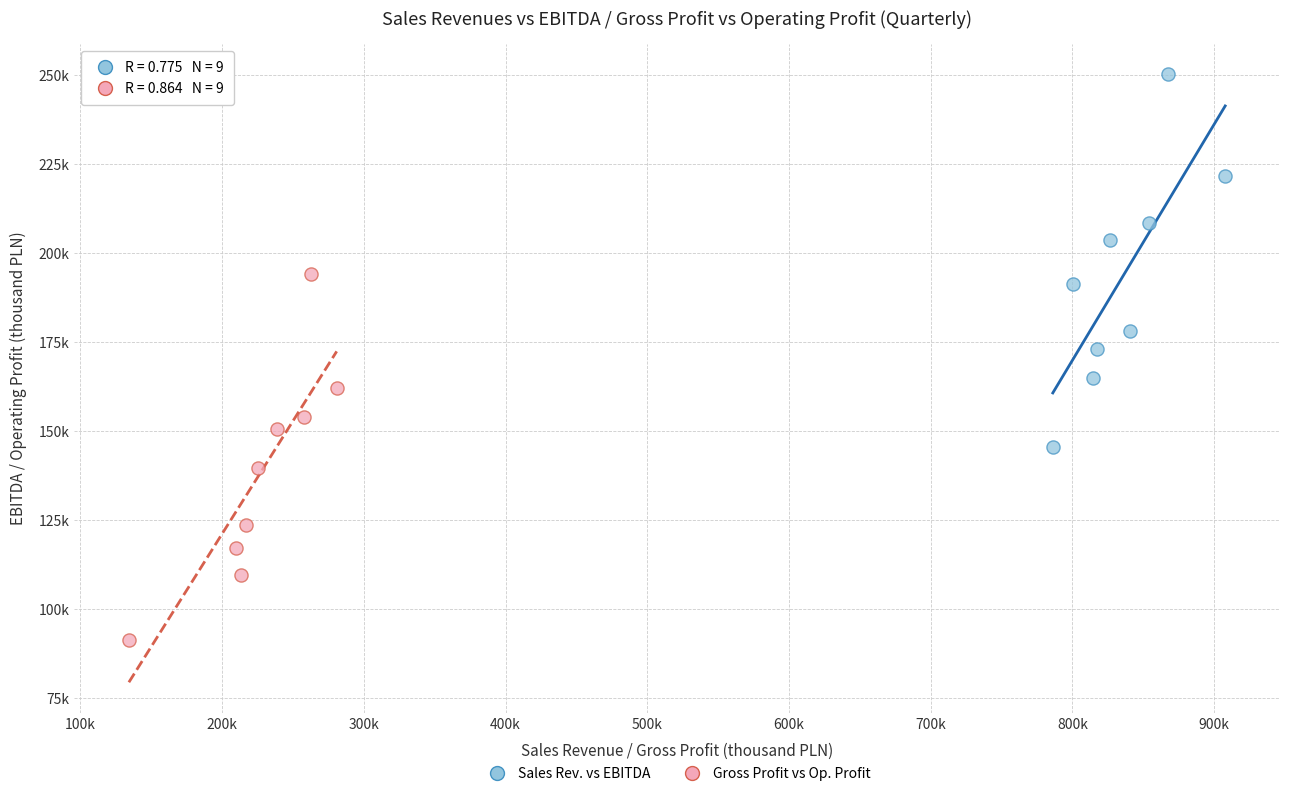

Which series contains the lowest Y value?

Gross Profit vs Op. Profit